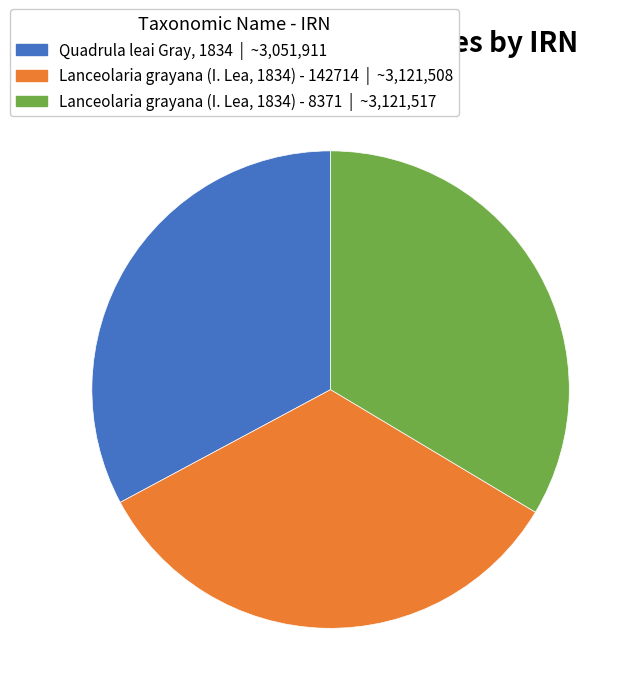

Approximately how many times larger is the value at Lanceolaria grayana (I. Lea, 1834) - 142714 | ~3,121,508 compared to Lanceolaria grayana (I. Lea, 1834) - 8371 | ~3,121,517?

1.0